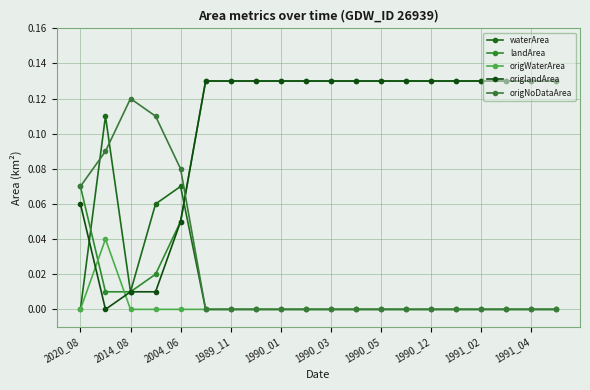

Reading right to left, what are all the values shown in this chart?

waterArea: 0.0	0.0	0.0	0.0	0.0	0.0	0.0	0.0	0.0	0.0	0.0	0.0	0.0	0.0	0.0	0.1	0.1	0.0	0.1	0.0
landArea: 0.1	0.1	0.1	0.1	0.1	0.1	0.1	0.1	0.1	0.1	0.1	0.1	0.1	0.1	0.1	0.1	0.0	0.0	0.0	0.1
origWaterArea: 0.0	0.0	0.0	0.0	0.0	0.0	0.0	0.0	0.0	0.0	0.0	0.0	0.0	0.0	0.0	0.0	0.0	0.0	0.0	0.0
origlandArea: 0.1	0.1	0.1	0.1	0.1	0.1	0.1	0.1	0.1	0.1	0.1	0.1	0.1	0.1	0.1	0.1	0.0	0.0	0.0	0.1
origNoDataArea: 0.0	0.0	0.0	0.0	0.0	0.0	0.0	0.0	0.0	0.0	0.0	0.0	0.0	0.0	0.0	0.1	0.1	0.1	0.1	0.1